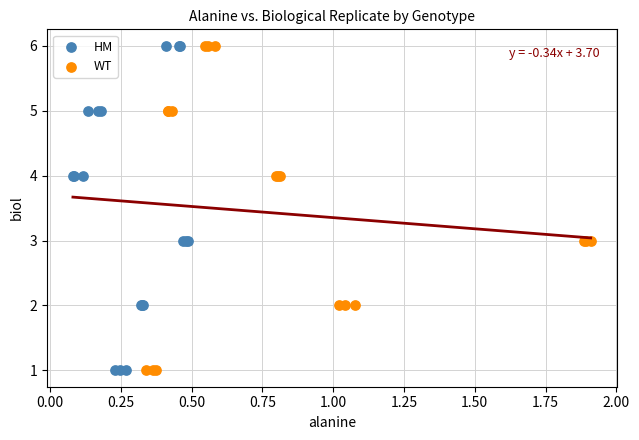

What are all the series names shown in the legend?

HM, WT